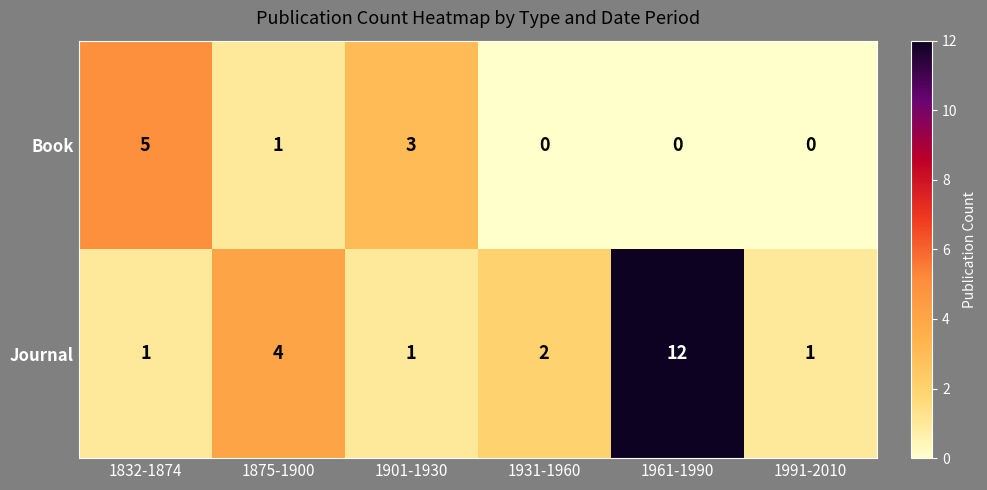

Rank the series by their average value, from lowest to highest.

Book, Journal